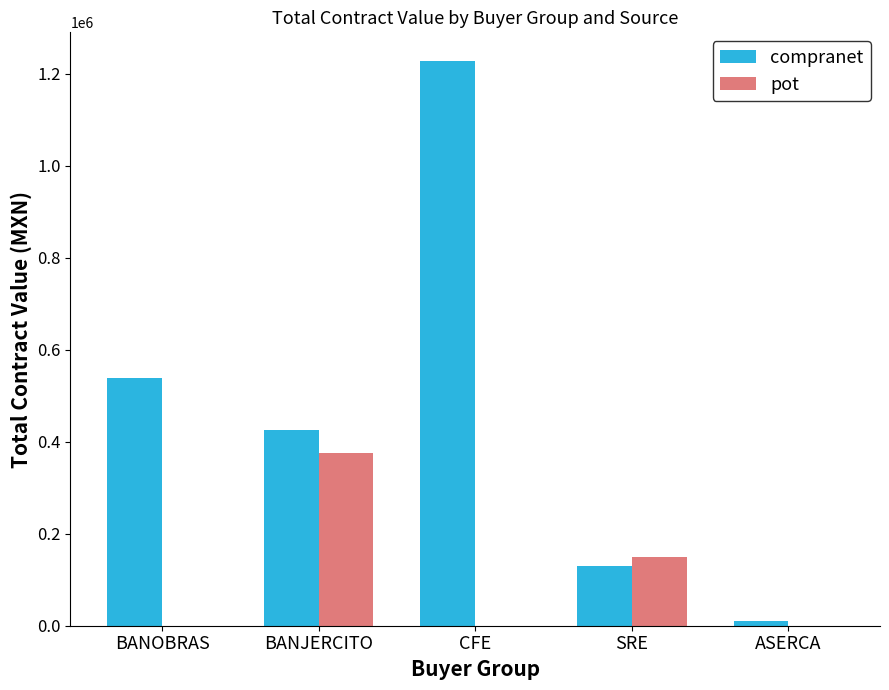

Reading right to left, list all the values displayed in this chart.

compranet: 9600.0	129310.3	1228126.0	426240.0	539120.0
pot: 0.0	149999.6	0.0	374640.0	0.0